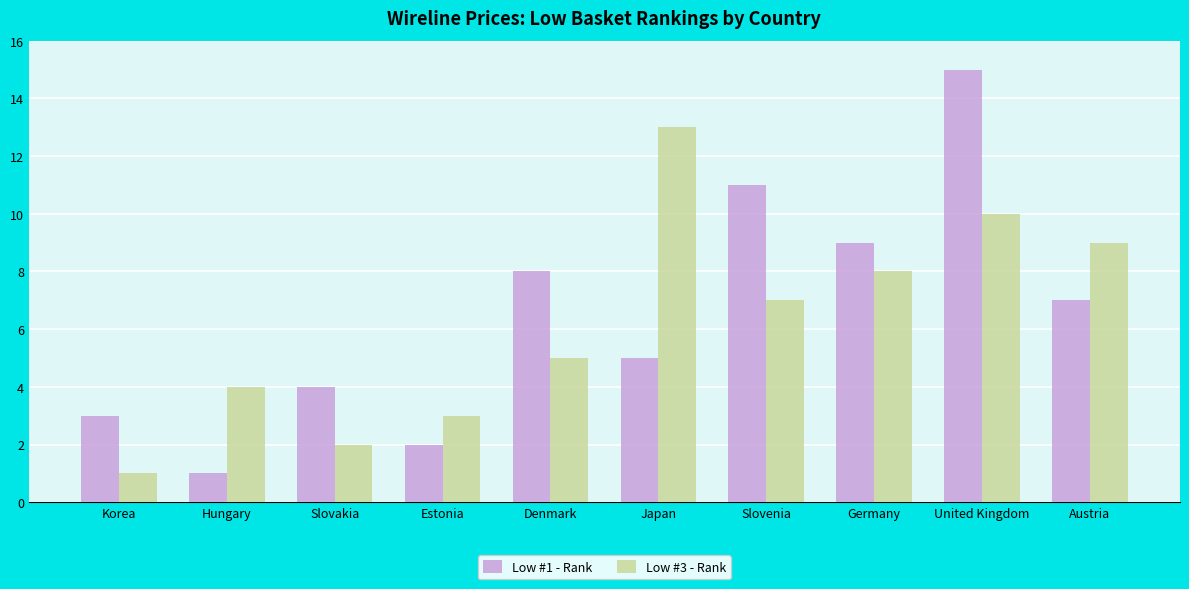

What is the label of the 1st bar from the left?

Korea